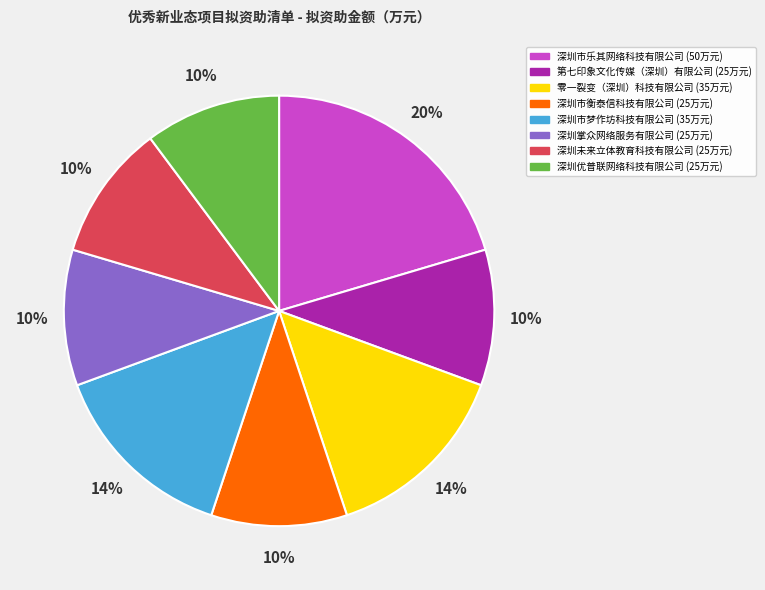

Is there a majority slice in this chart?

No